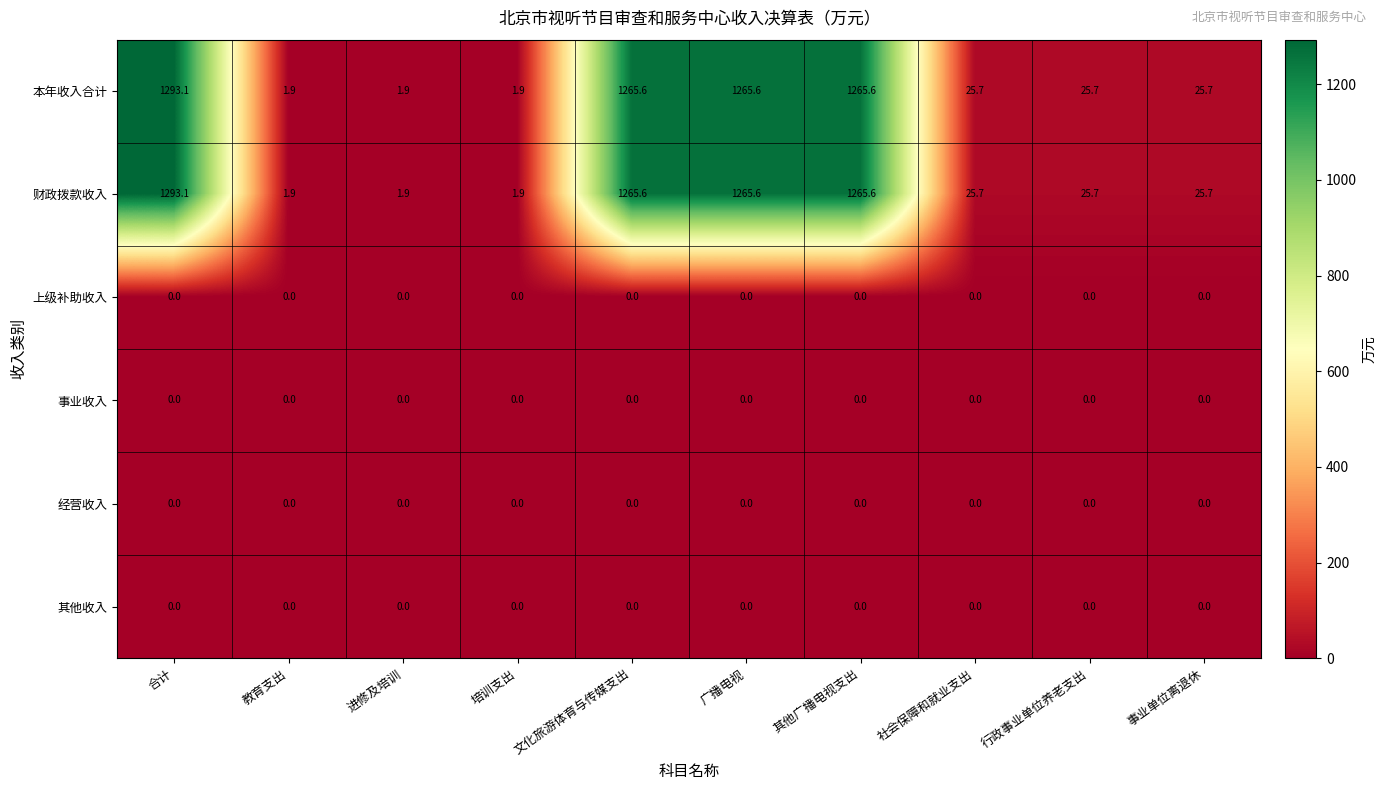

What is the average value of the 财政拨款收入 series?

517.3